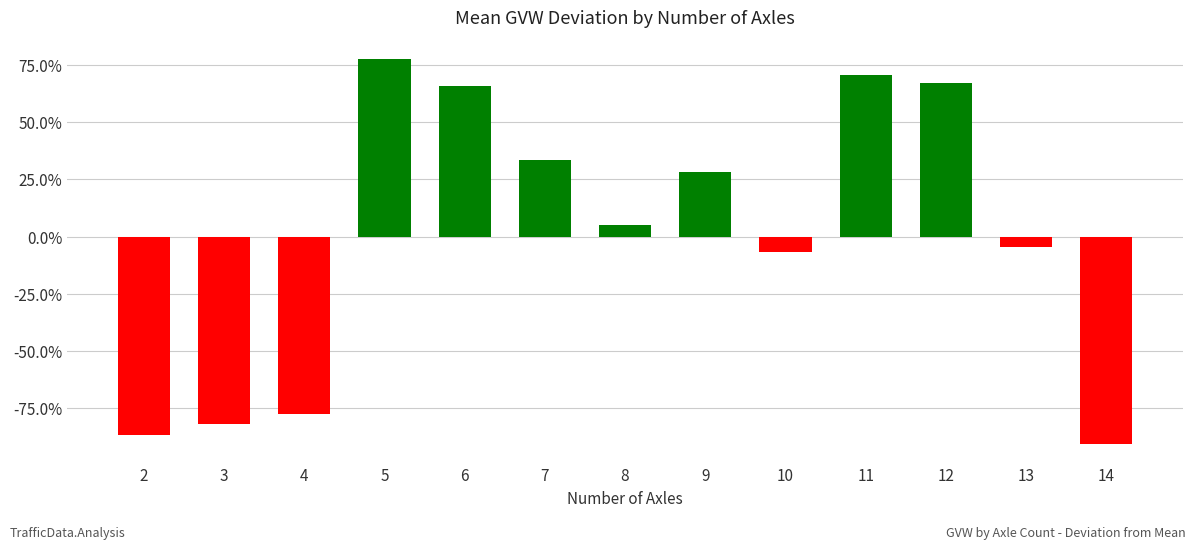

Is it true that the value at 11 is 70.7?

True